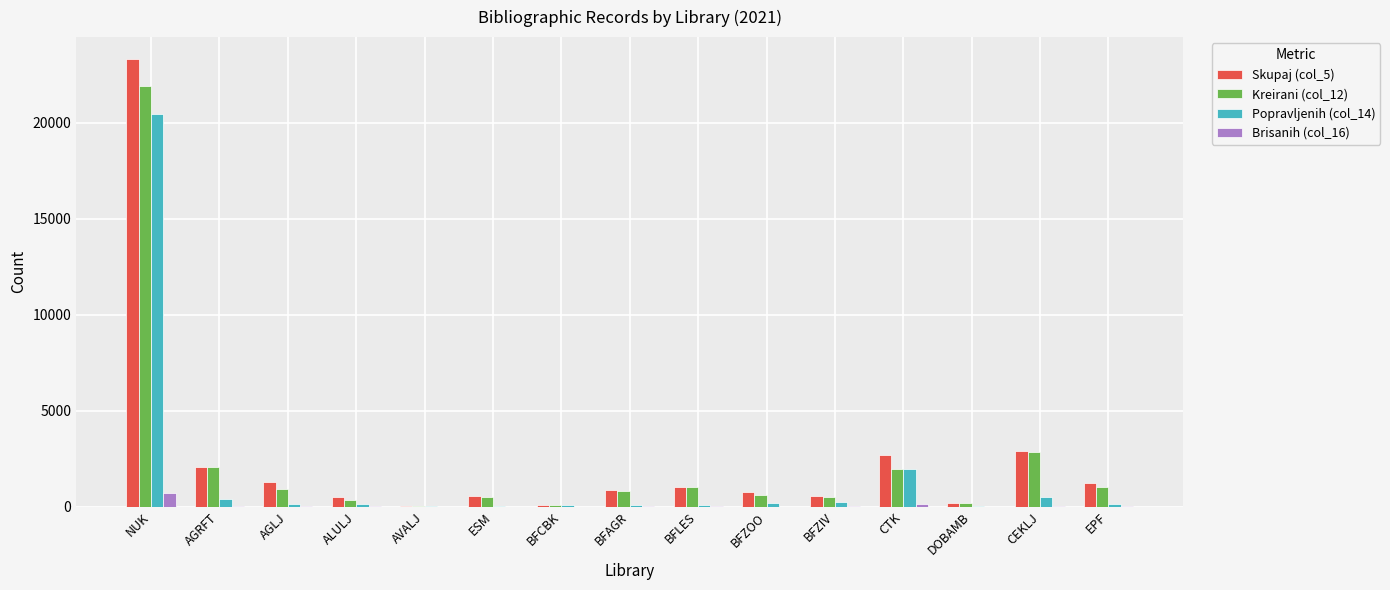

What is the greatest value displayed?

23283